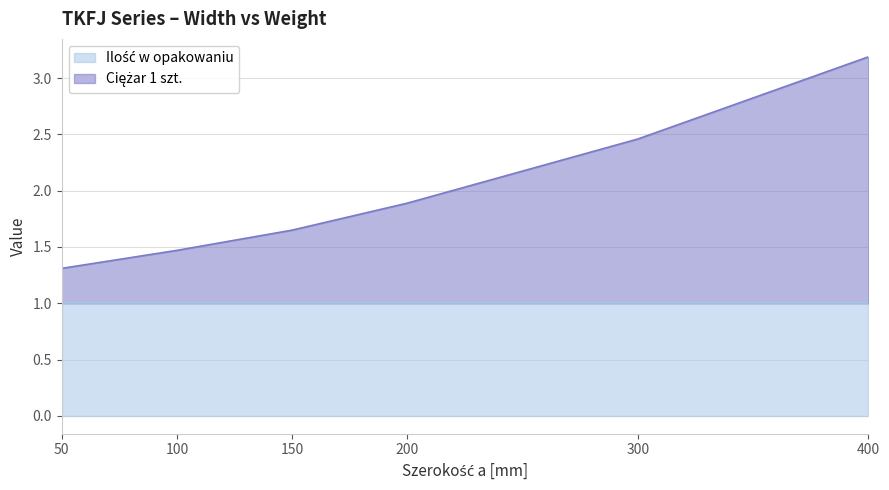

What is the maximum value shown in the chart?

3.2